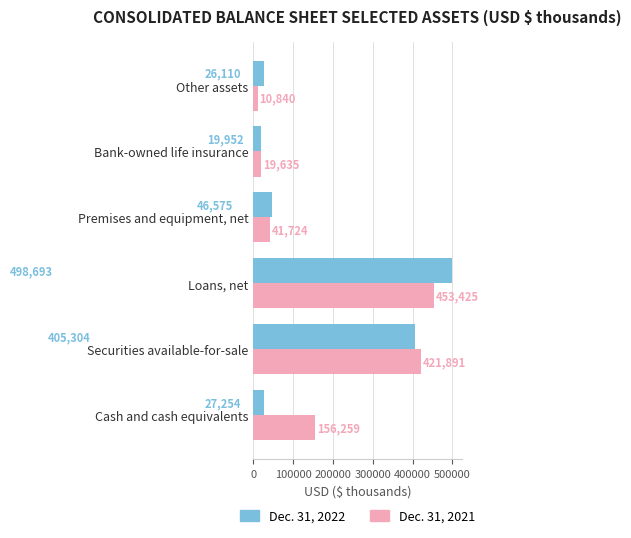

What are all the series names shown in the legend?

Dec. 31, 2022, Dec. 31, 2021